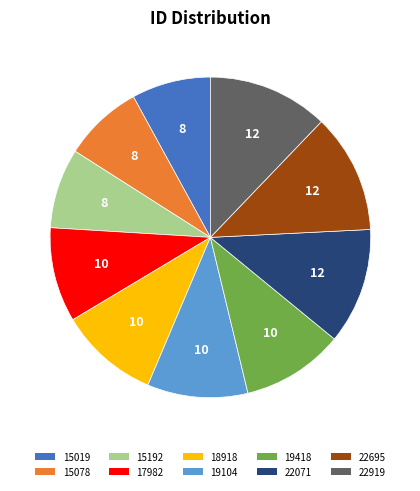

What is the ratio of the value at 15078 to the value at 19104?

0.8